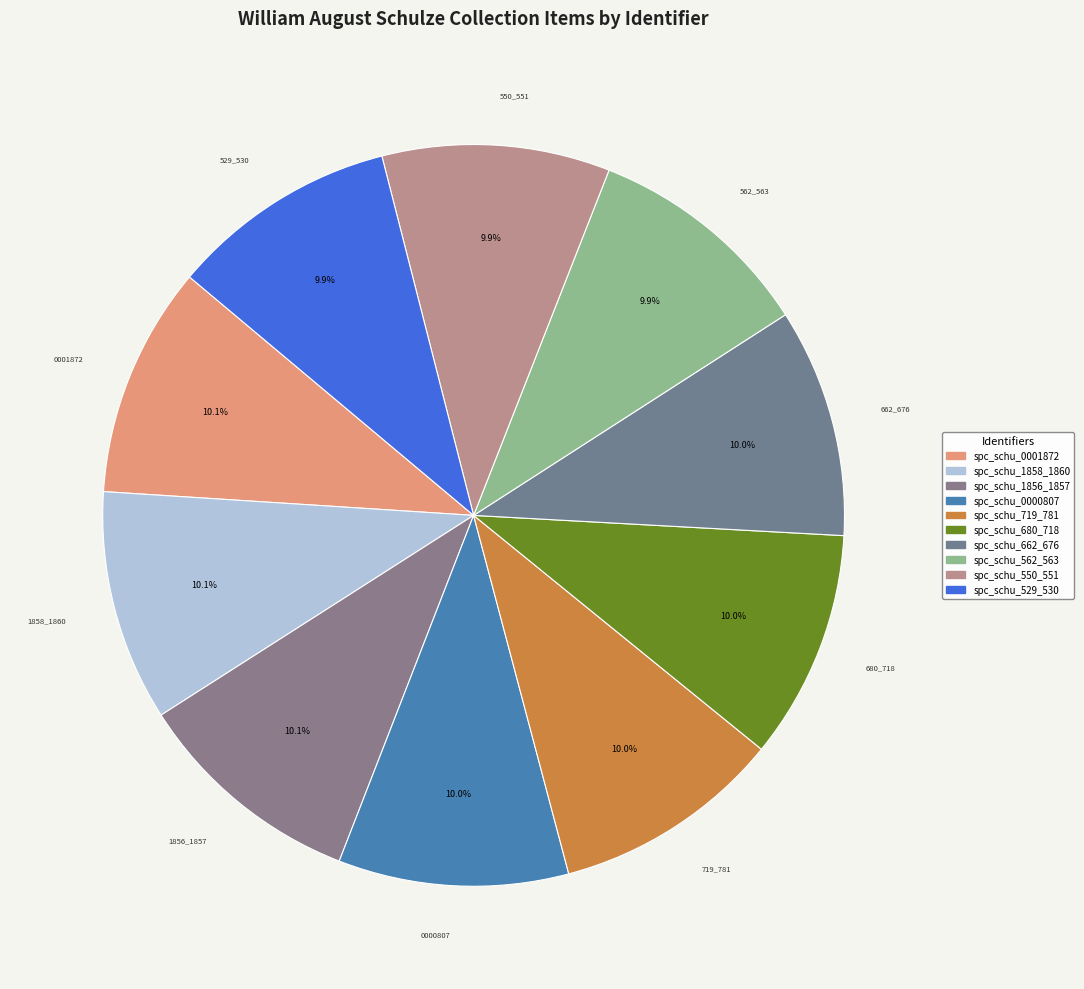

How many segments does this pie chart have?

10